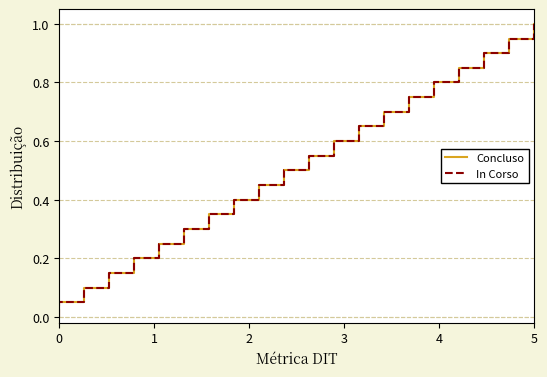

True or false: In Corso and Concluso intersect in this chart.

False